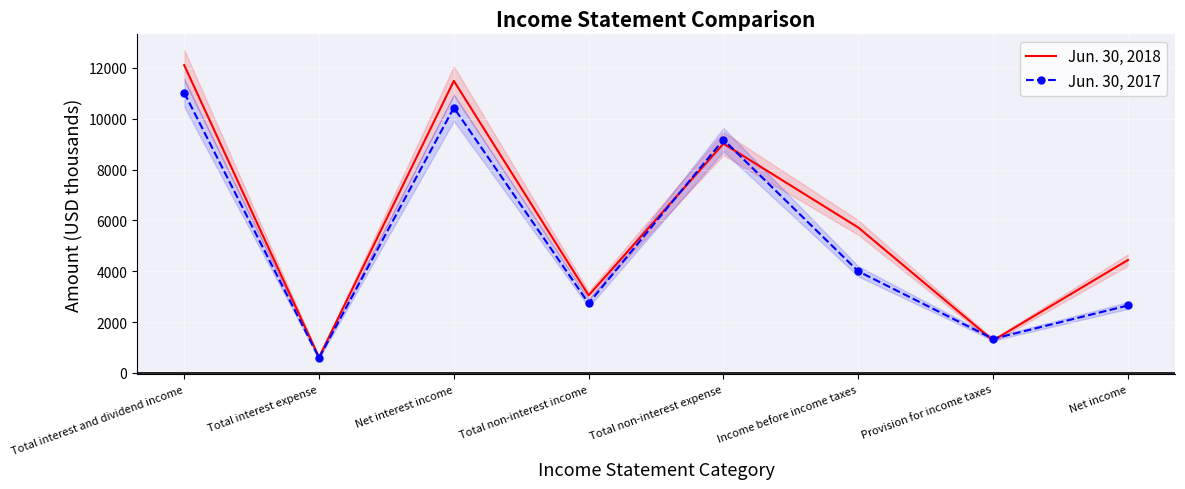

What is the label of the 8th point from the right?

Total interest and dividend income